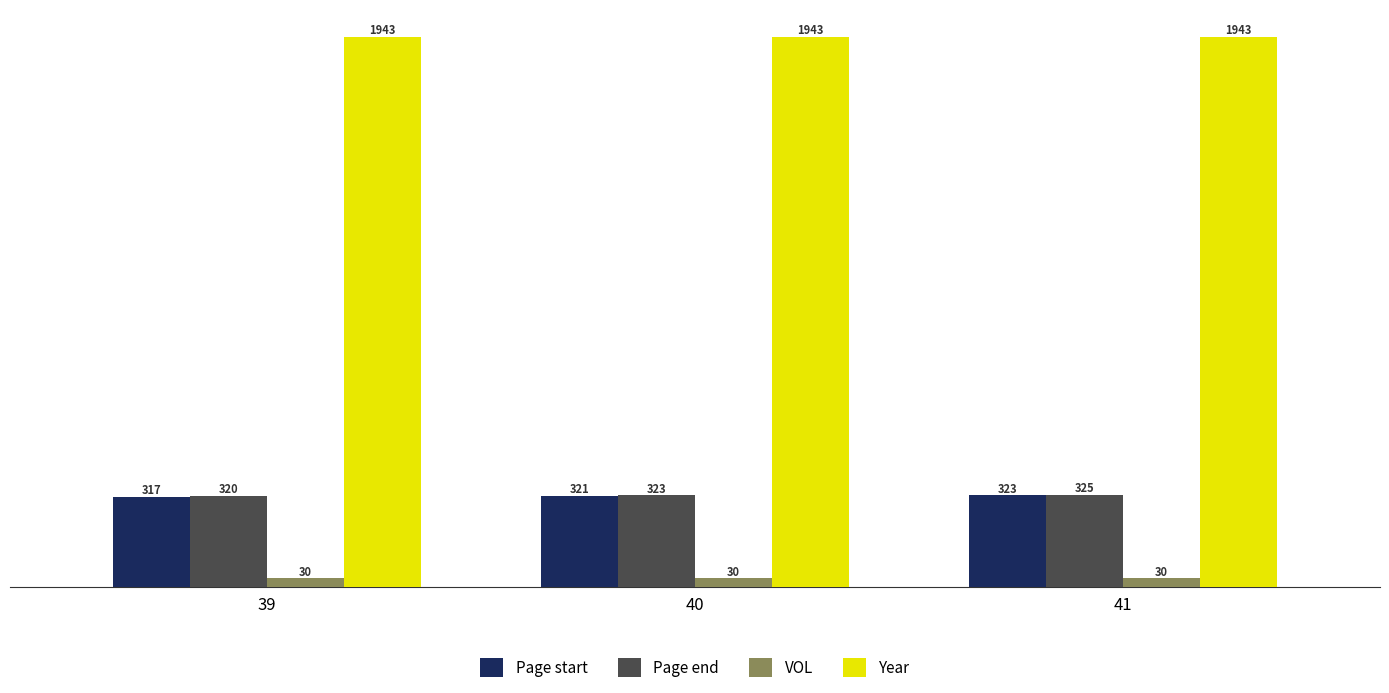

What is the difference between the maximum and minimum values in the Page start series?

6